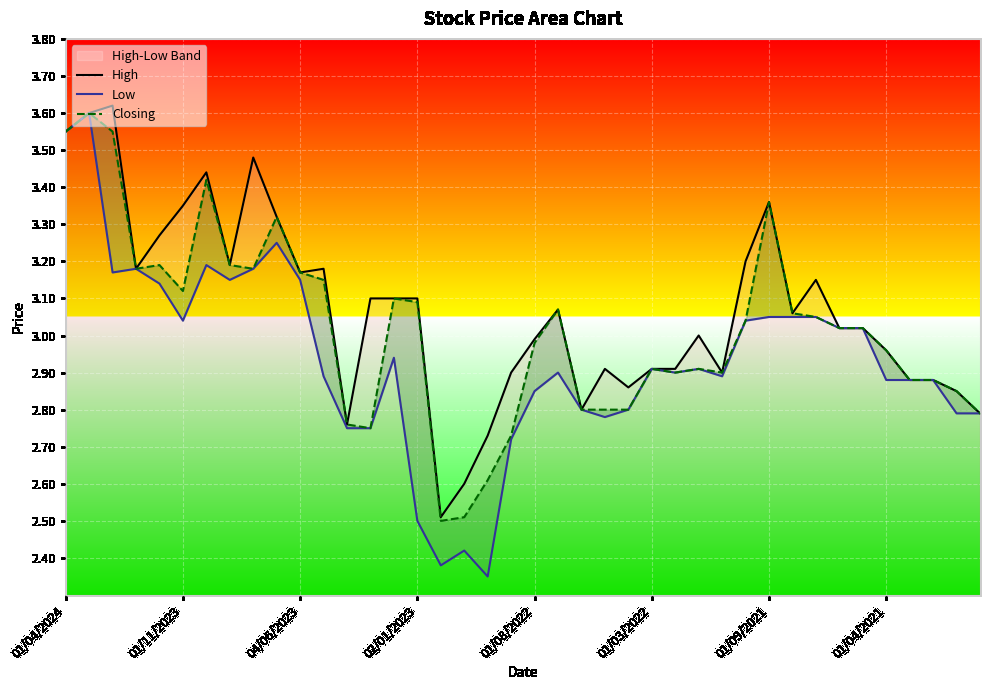

True or false: Closing has more than 2 points higher than both neighbors.

True